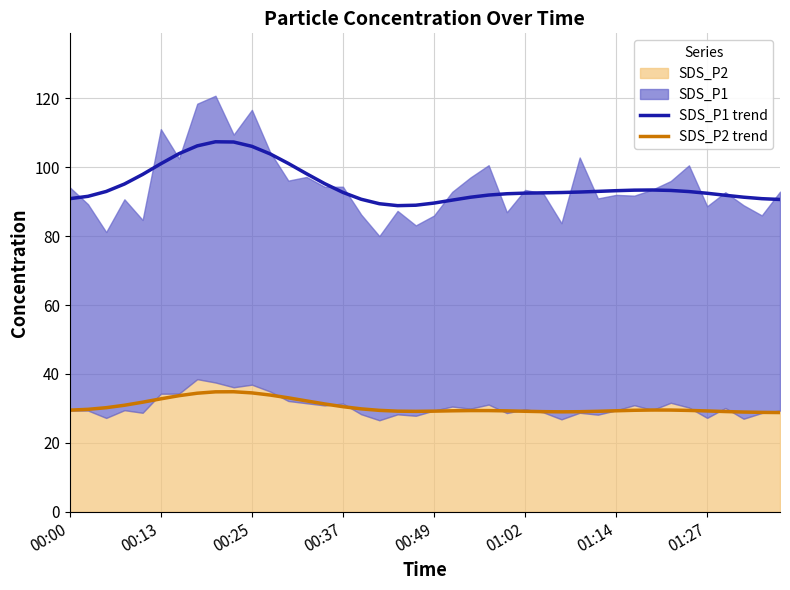

True or false: SDS_P1 trend and SDS_P2 trend intersect in this chart.

False